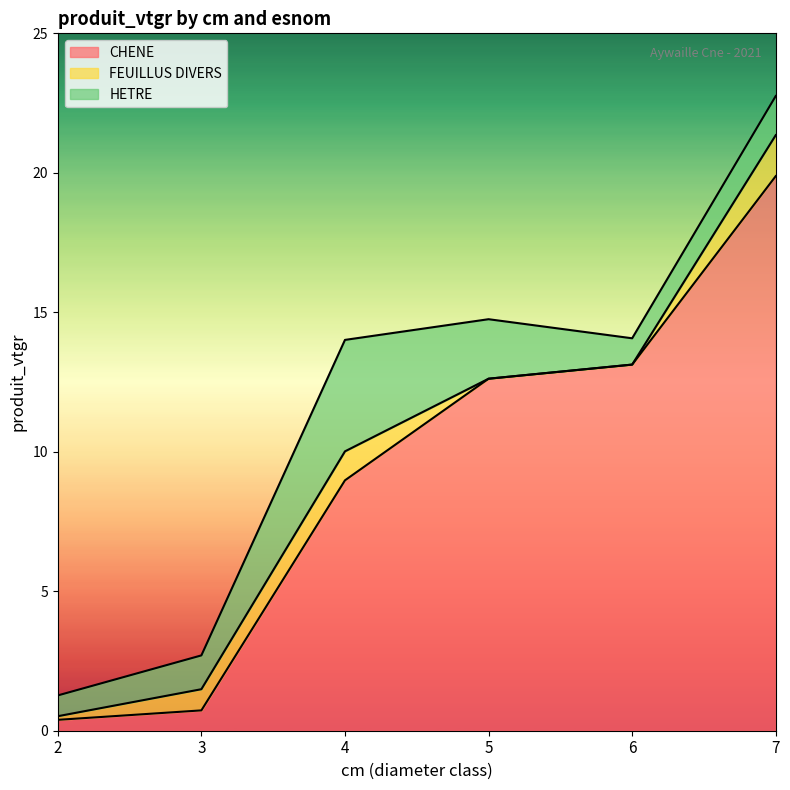

At which category does the chart reach its peak across all series?

7